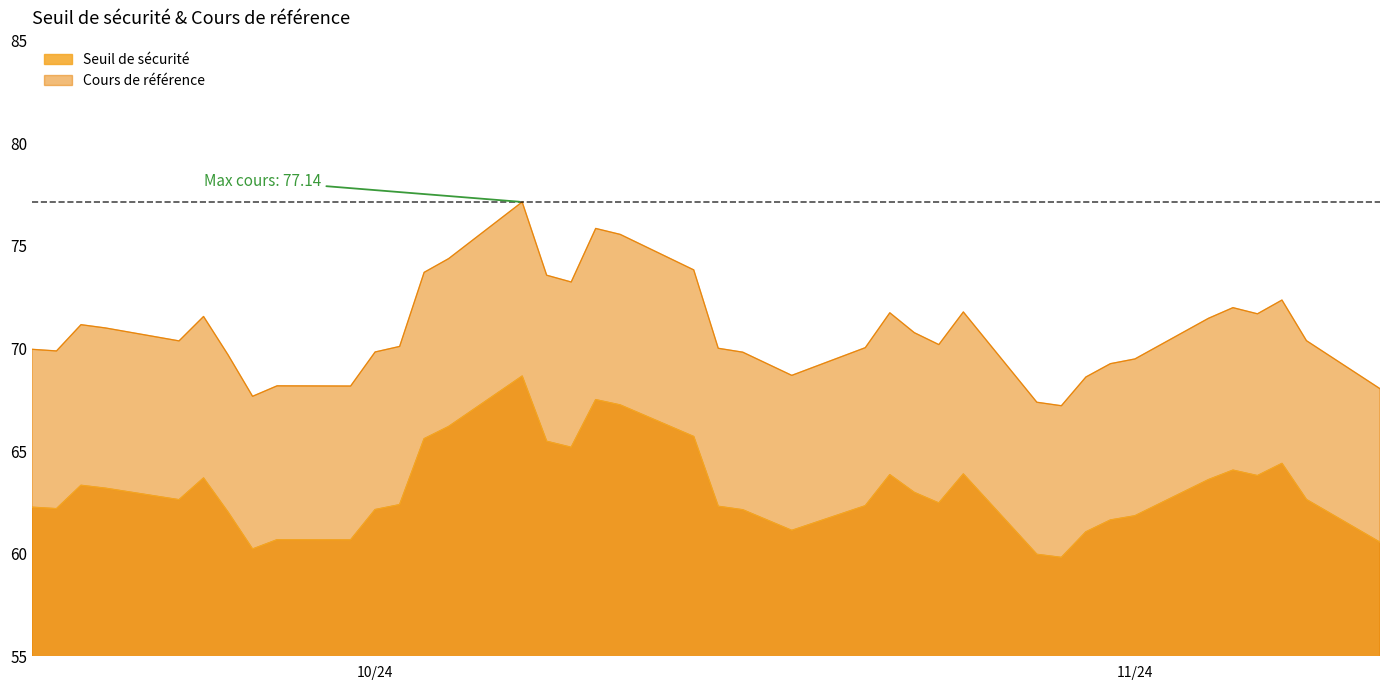

What is the greatest value displayed?

77.1